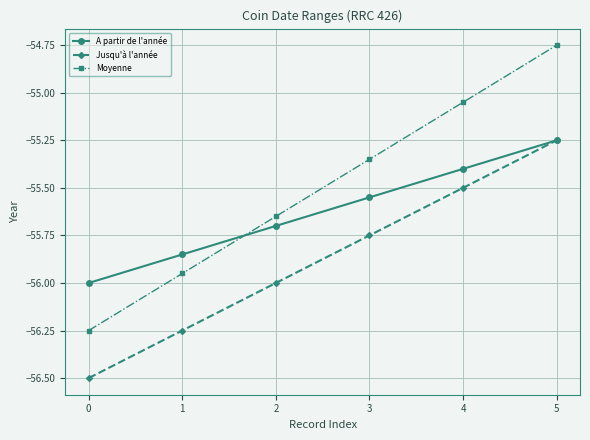

Which series changed the most between 0 and 4?

Moyenne